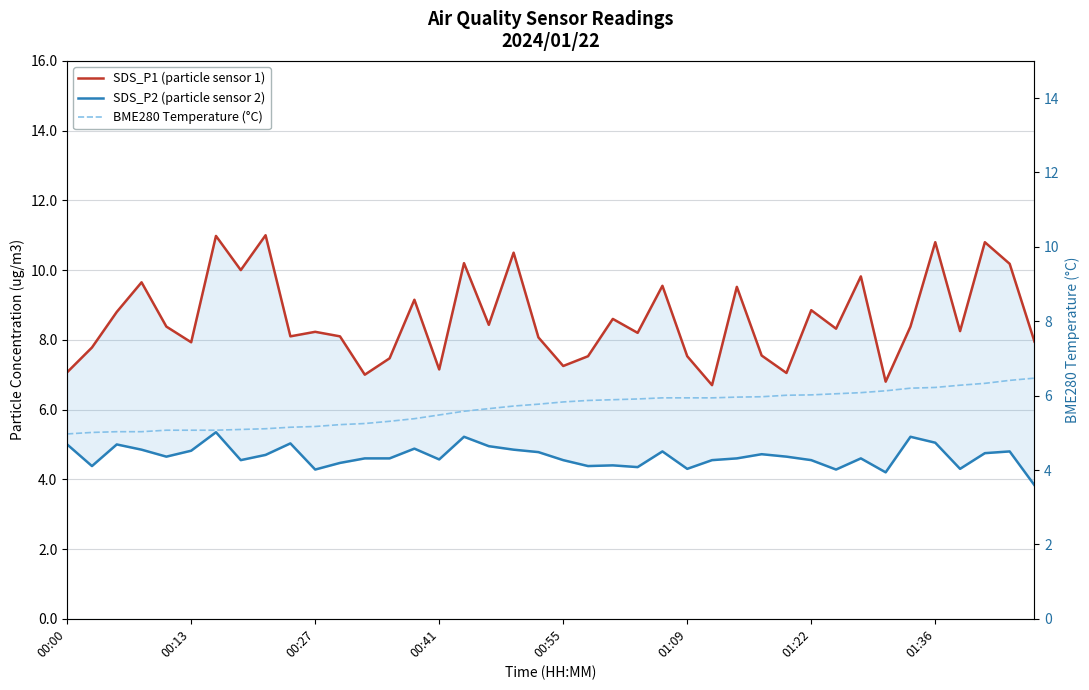

Which series has the widest spread of values?

SDS_P1 (particle sensor 1)